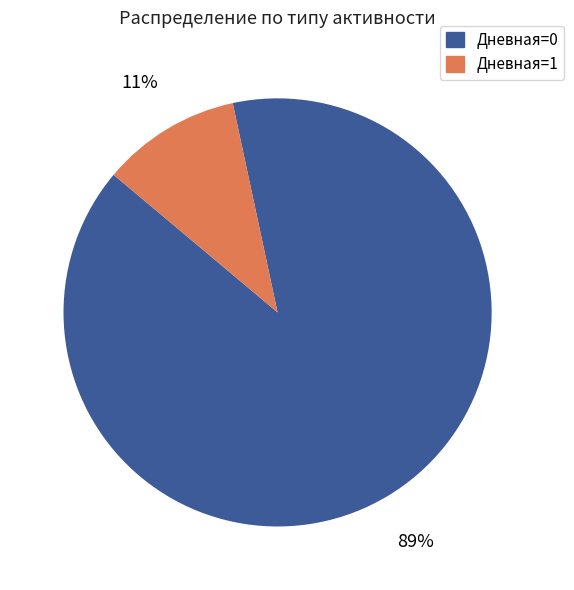

Does any single category account for the majority?

Yes